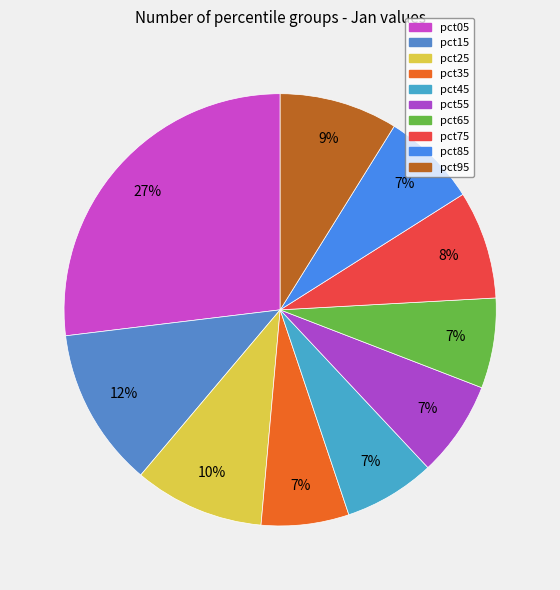

Combined, what portion of the pie is pct05 and pct65?

33.7%